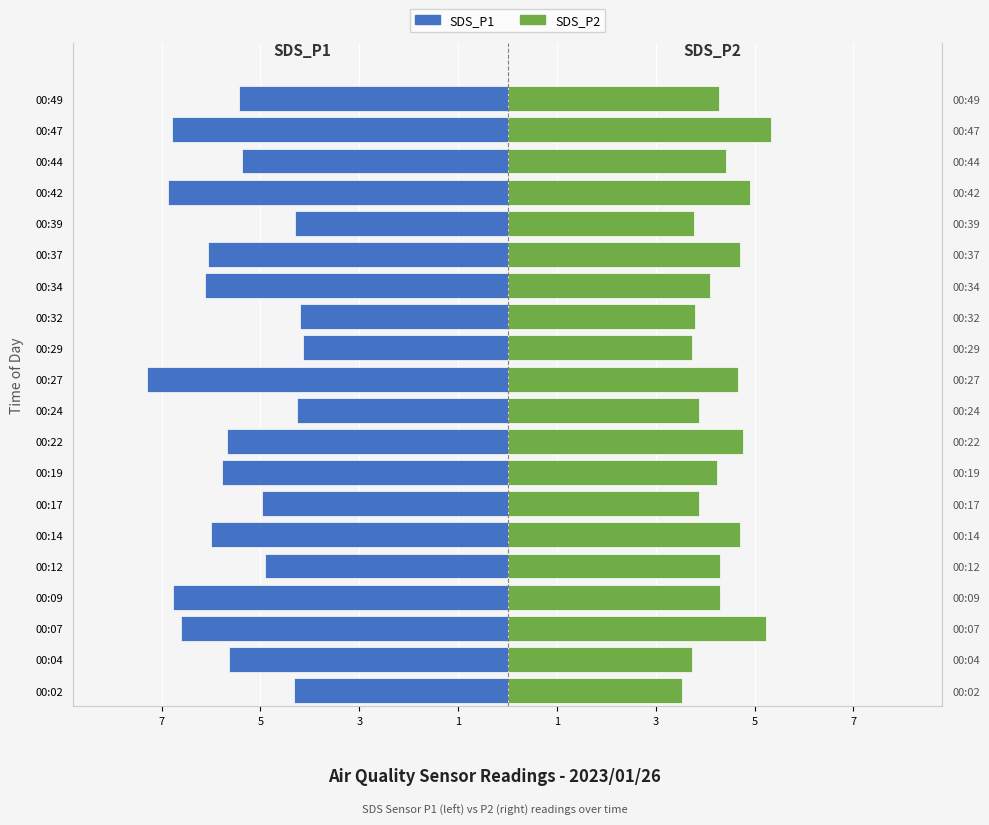

At how many categories does at least one series exceed 0?

20